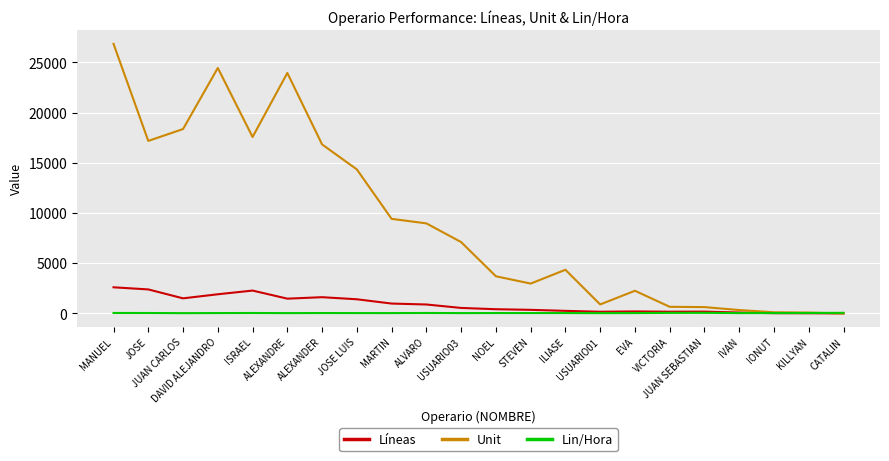

True or false: Líneas has more than 0 points higher than both neighbors.

True